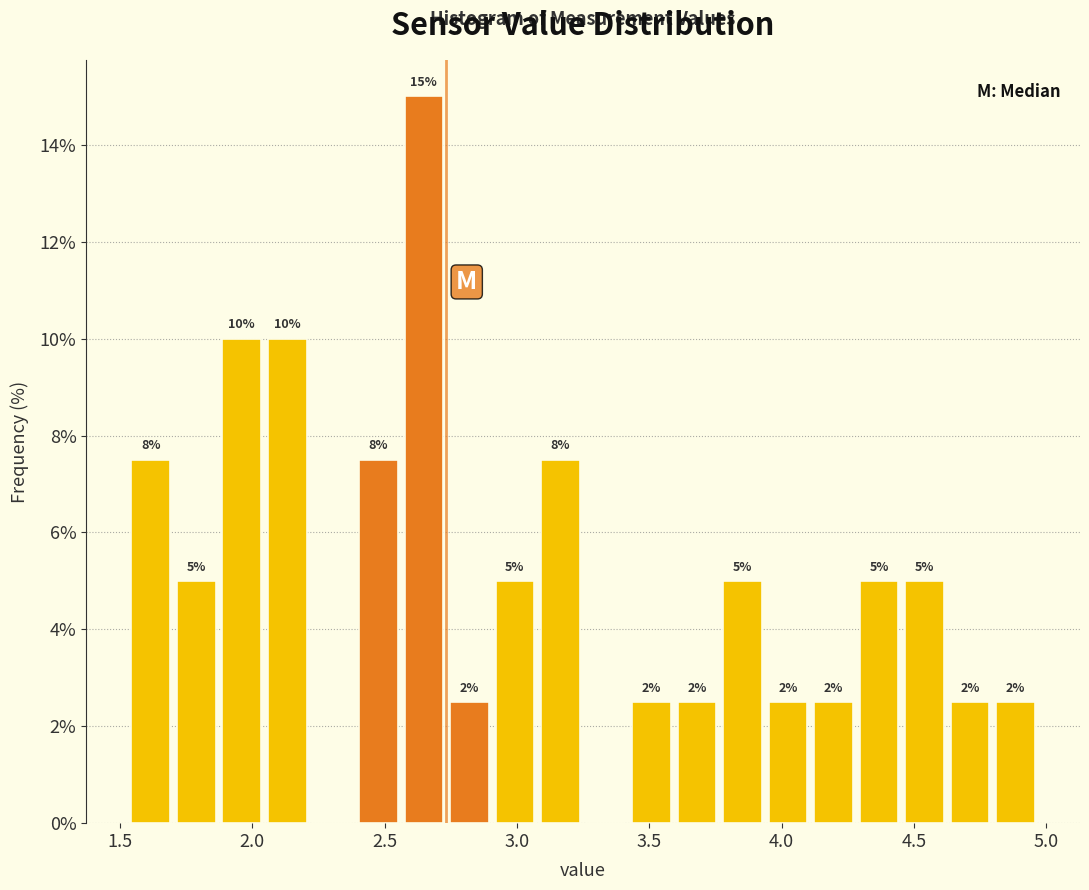

Around what value on the x-axis is the tallest bar? Give the approximate position of its centre, as read against the axis.

2.65